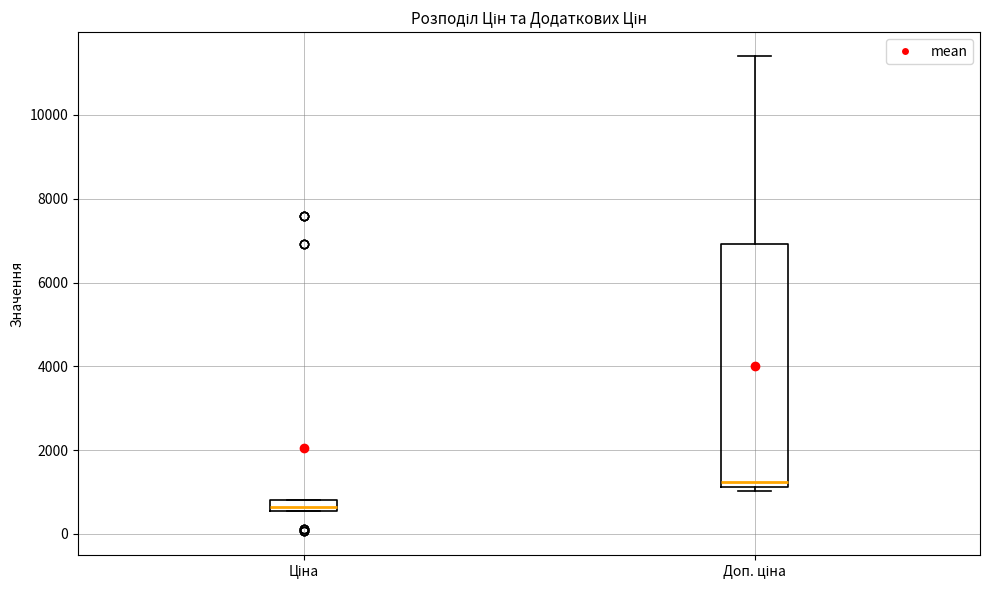

Where does the upper whisker of the box for Доп. ціна end on the y-axis? The values are not printed on the chart, so give them approximately, as read against the axis.

11400